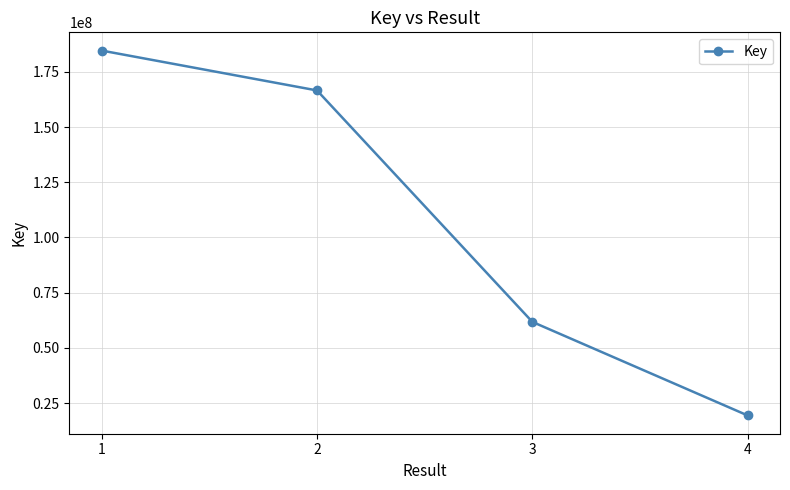

At which label is the value closest to 102002539?

3